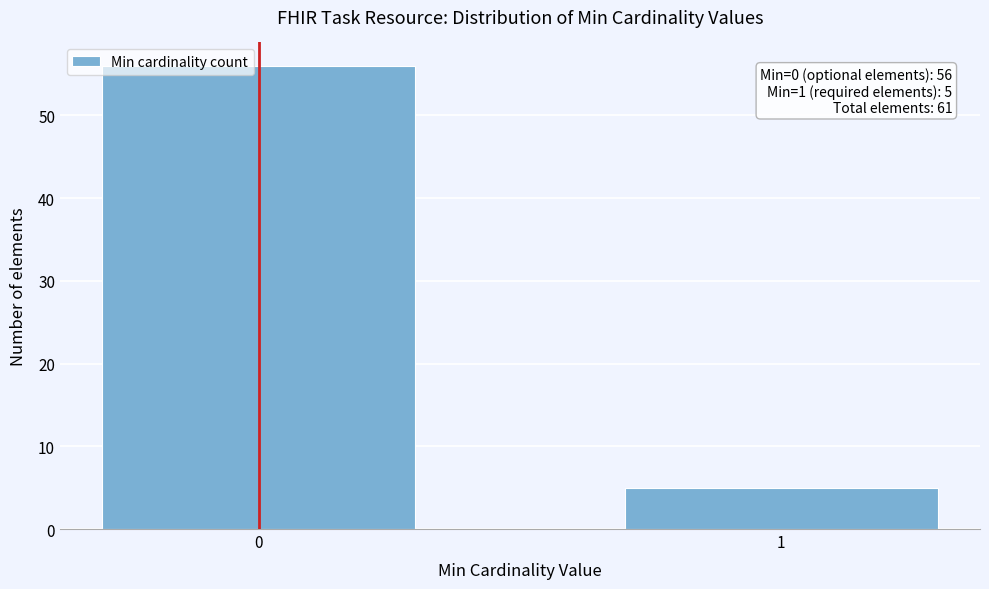

Reading left to right, transcribe all the data shown in this chart.

0=56	1=5